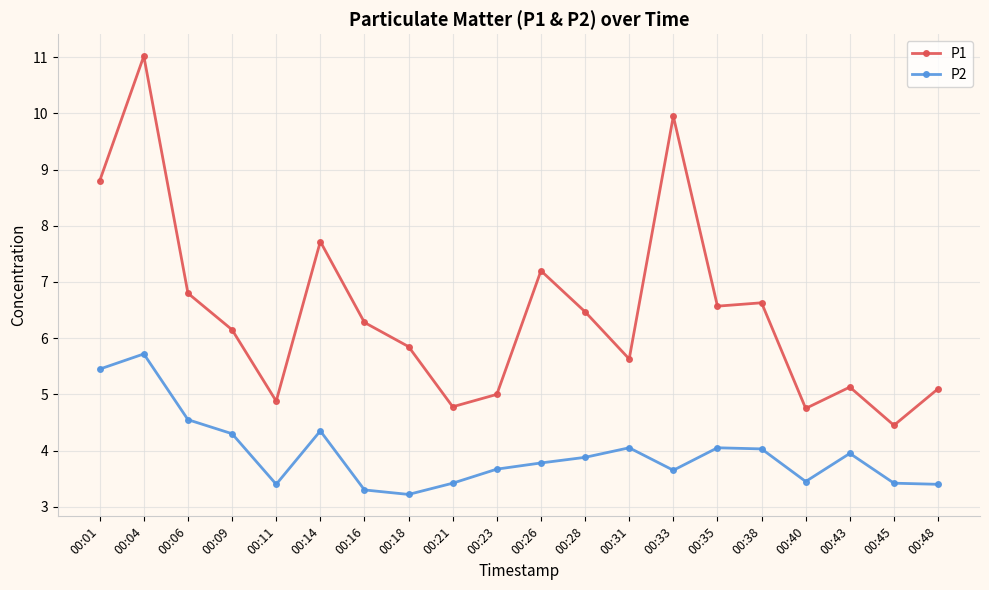

List the series in order of their peak value, highest first.

P1, P2